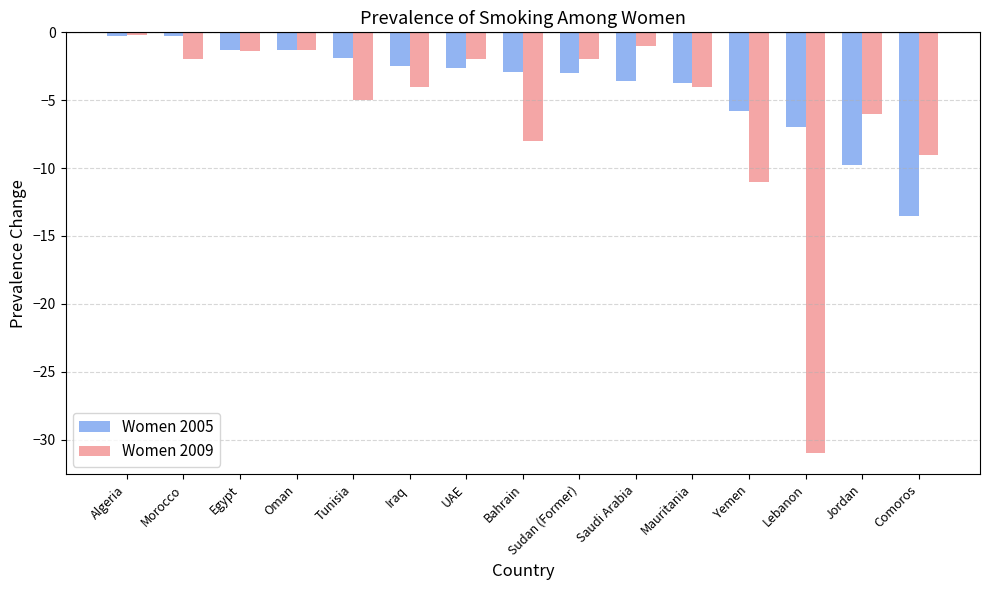

Rank the series by their average value, from highest to lowest.

Women 2005, Women 2009